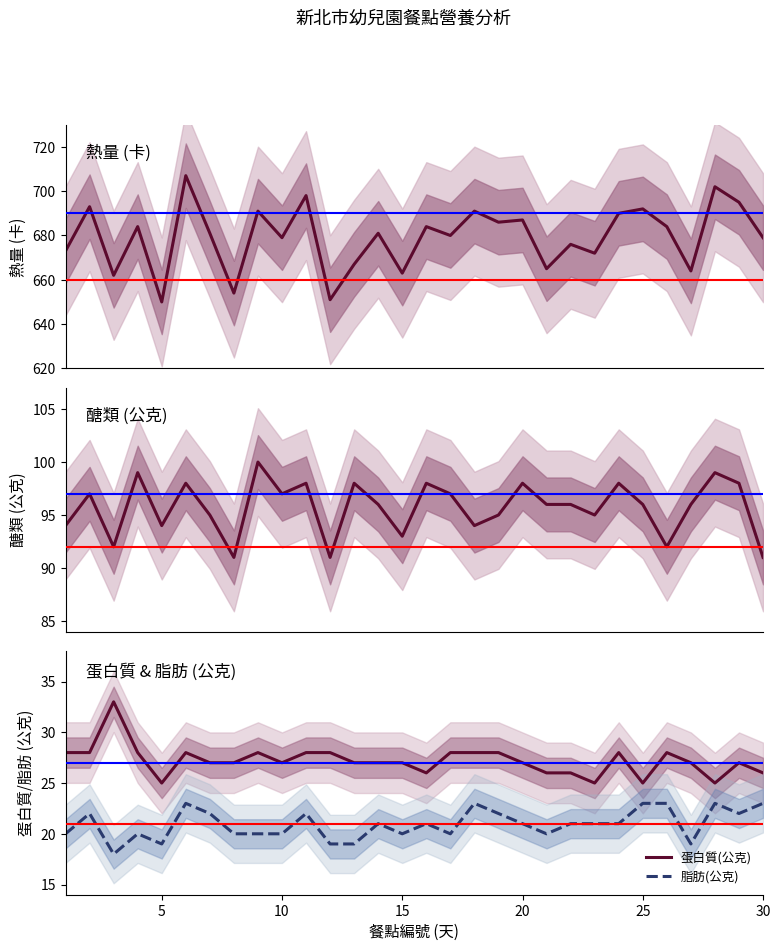

True or false: 熱量(卡) and 醣類(公克) cross at least once.

False